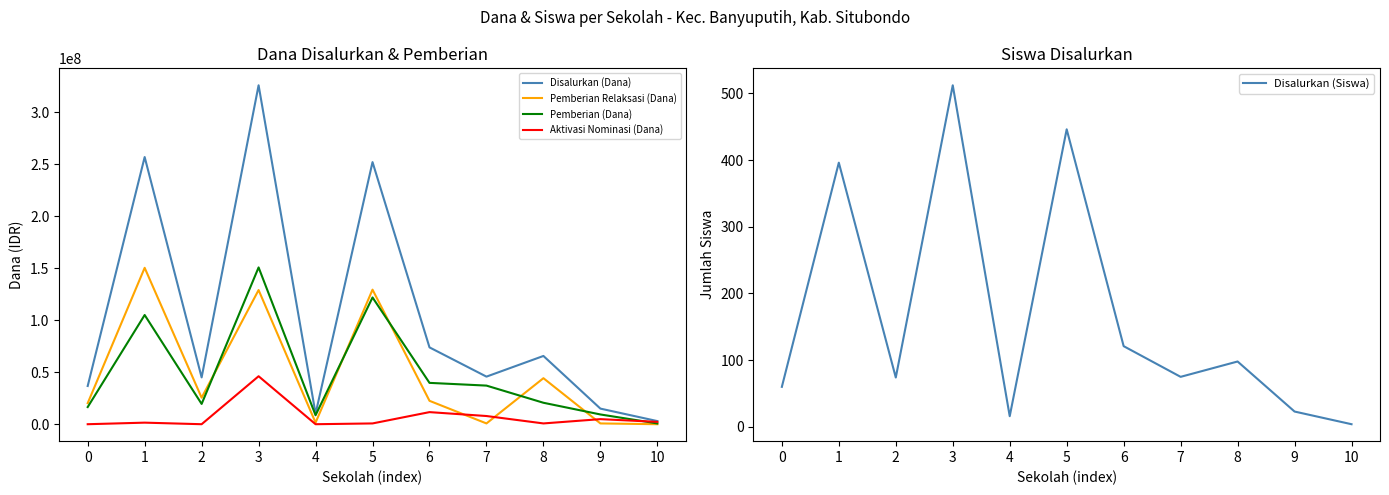

Between which two adjacent categories do Pemberian Relaksasi (Dana) and Disalurkan (Siswa) first intersect?

9 and 10